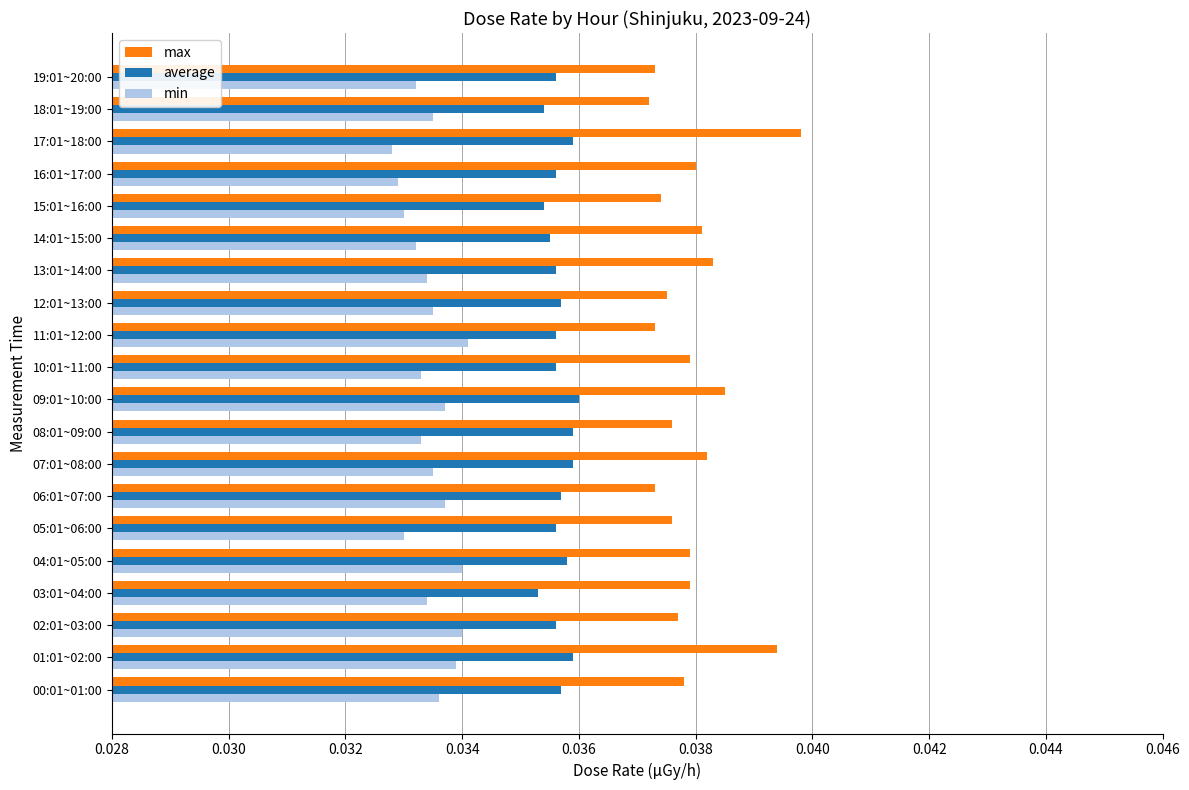

Rank the series by their maximum value, from highest to lowest.

max, average, min